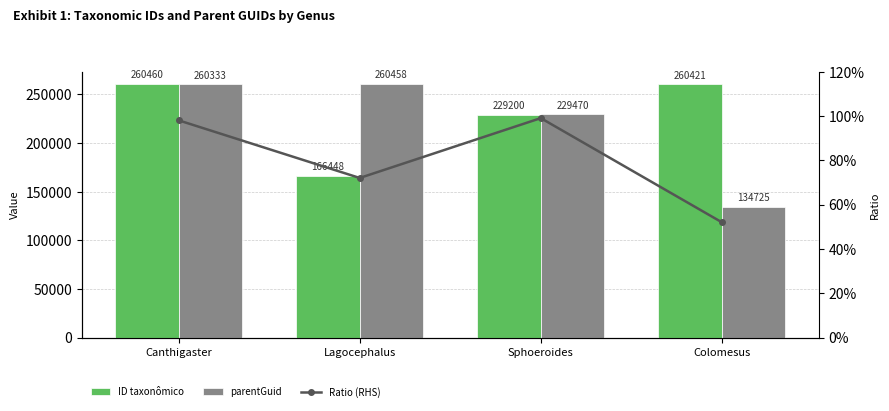

Count the number of categories in the chart.

4